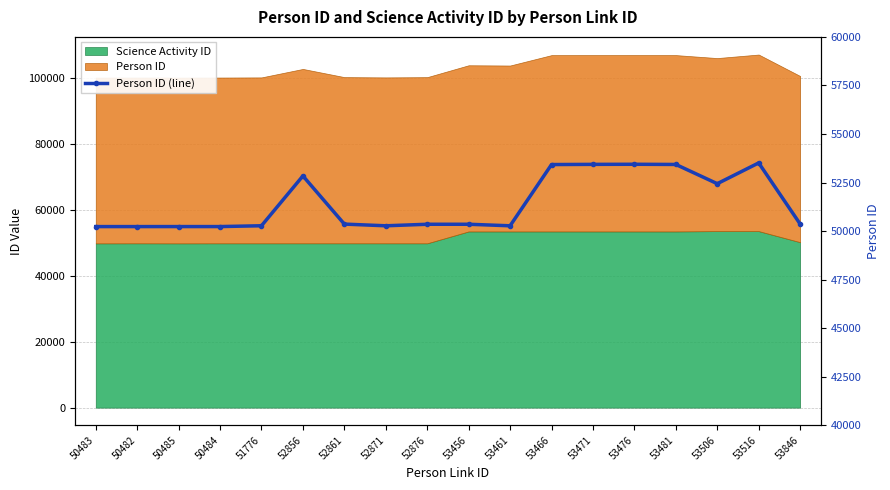

Reading left to right, extract all data points from this chart.

50483=50232	50482=50232	50485=50233	50484=50233	51776=50275	52856=52841	52861=50360	52871=50273	52876=50352	53456=50352	53461=50273	53466=53426	53471=53436	53476=53441	53481=53431	53506=52441	53516=53511	53846=50364